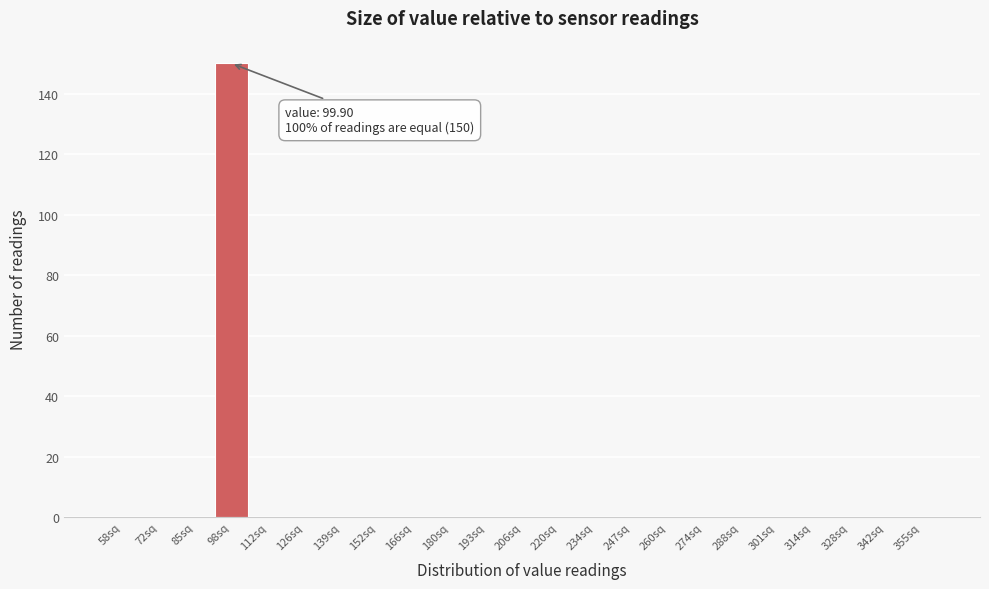

Reading right to left, what are all the values shown in this chart?

355sq=0	342sq=0	328sq=0	314sq=0	301sq=0	288sq=0	274sq=0	260sq=0	247sq=0	234sq=0	220sq=0	206sq=0	193sq=0	180sq=0	166sq=0	152sq=0	139sq=0	126sq=0	112sq=0	98sq=150	85sq=0	72sq=0	58sq=0